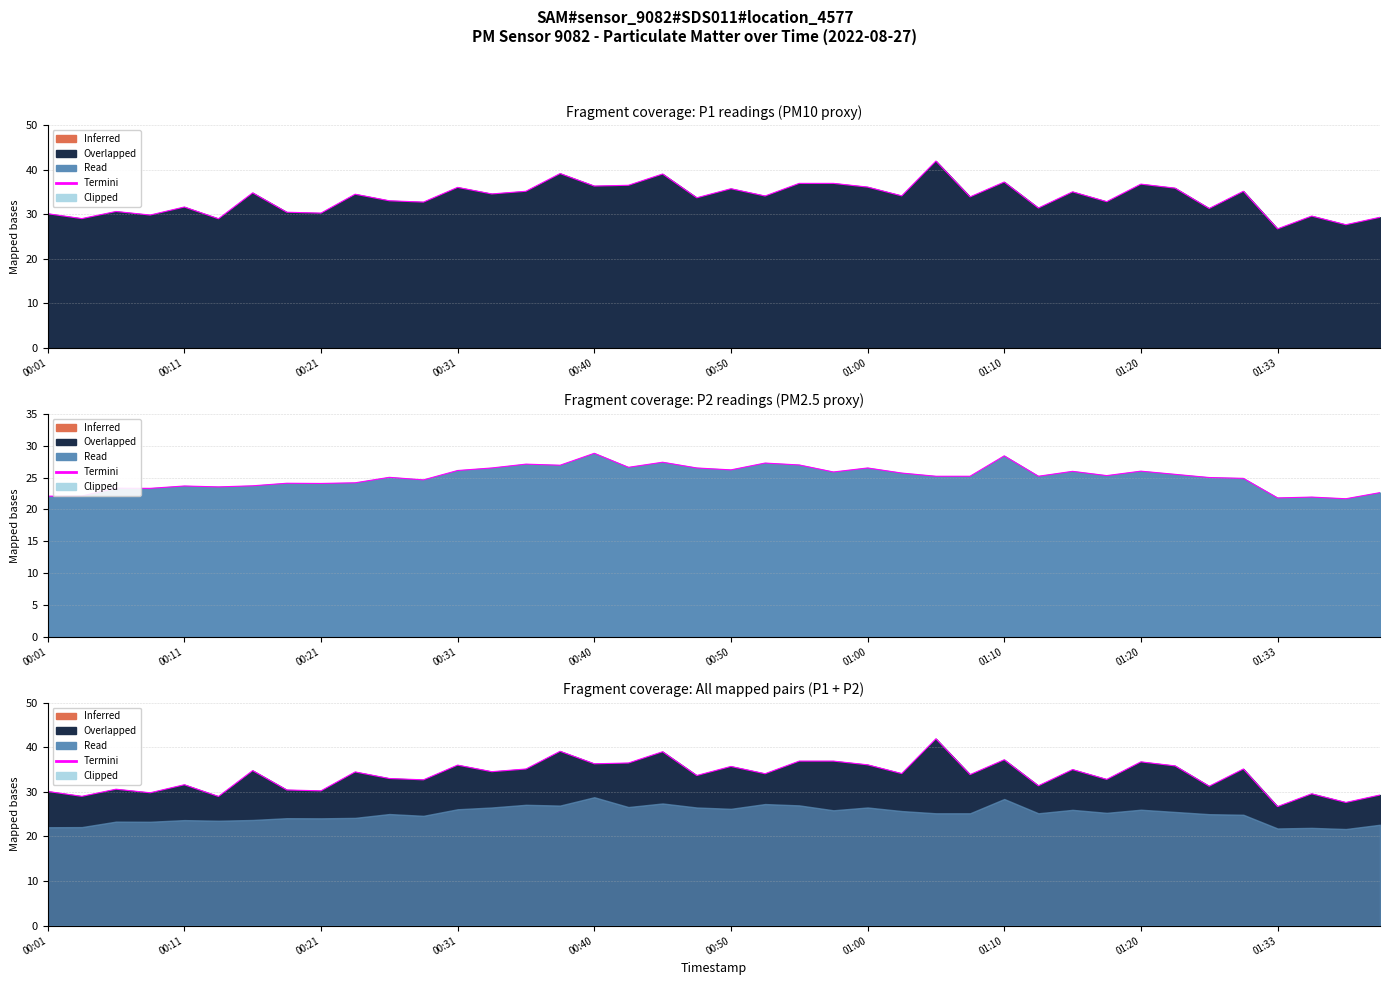

At which label is the value closest to 34?

21